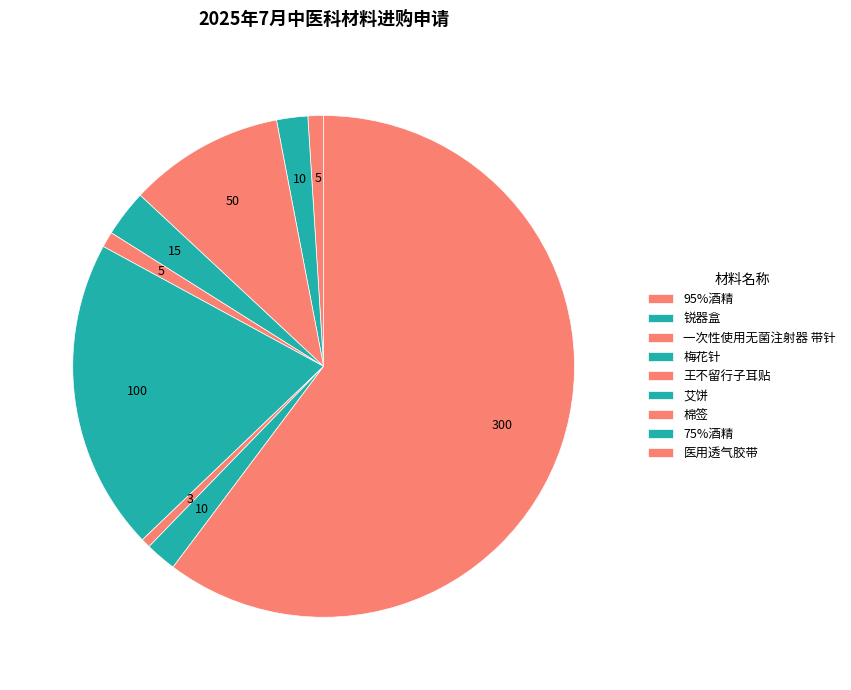

To the nearest percent, what is the combined percentage of 医用透气胶带 and 75%酒精?

62%